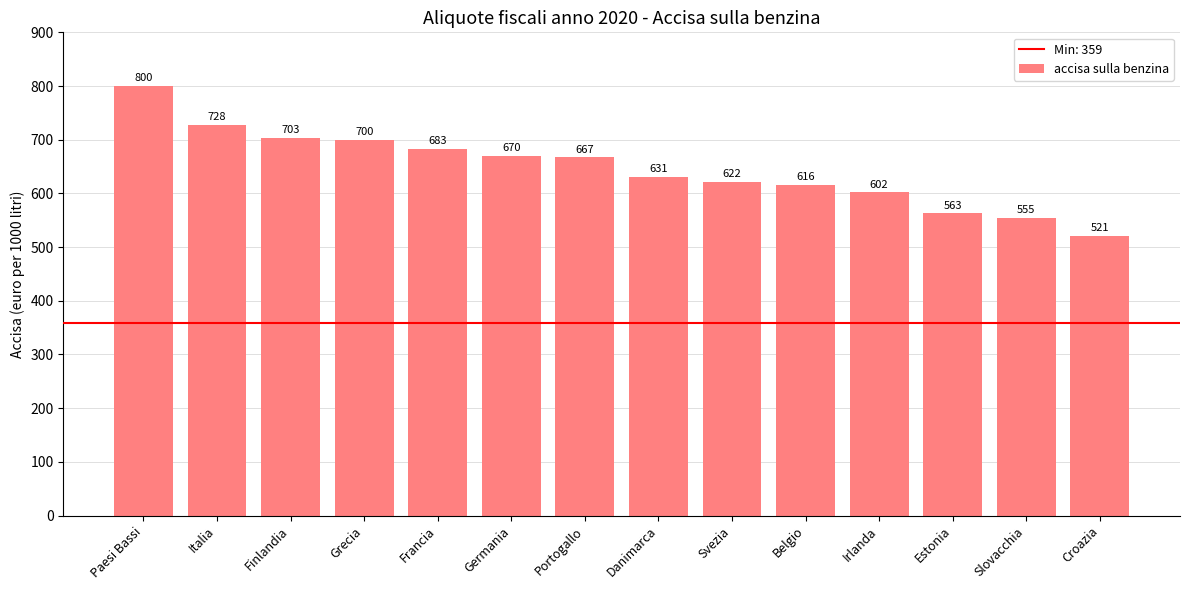

What is the sum of the values at Finlandia and Francia?

1386